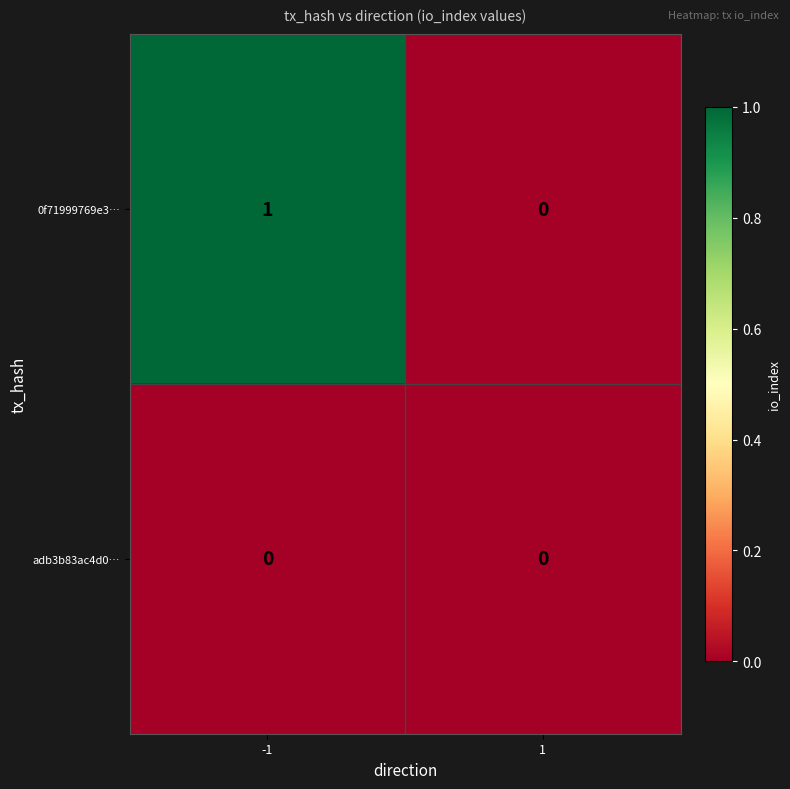

Rank the series at -1 from lowest to highest value.

adb3b83ac4d0…, 0f71999769e3…